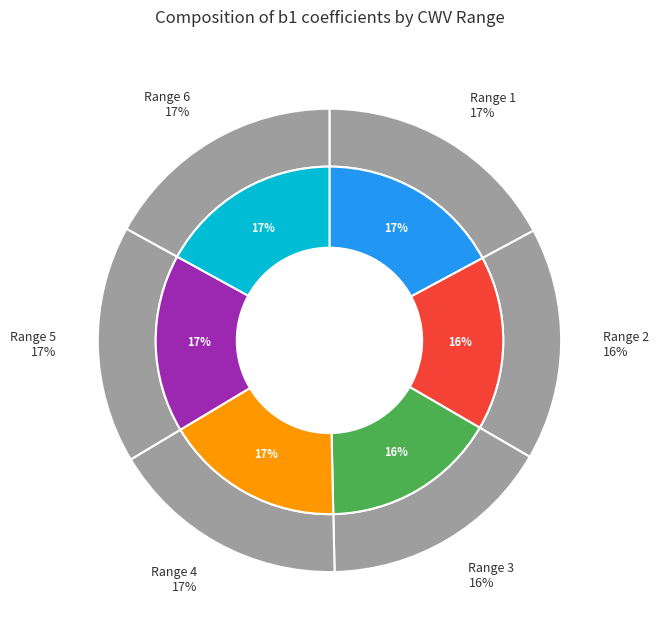

What percentage is the Range 6 slice, to the nearest percent?

17%